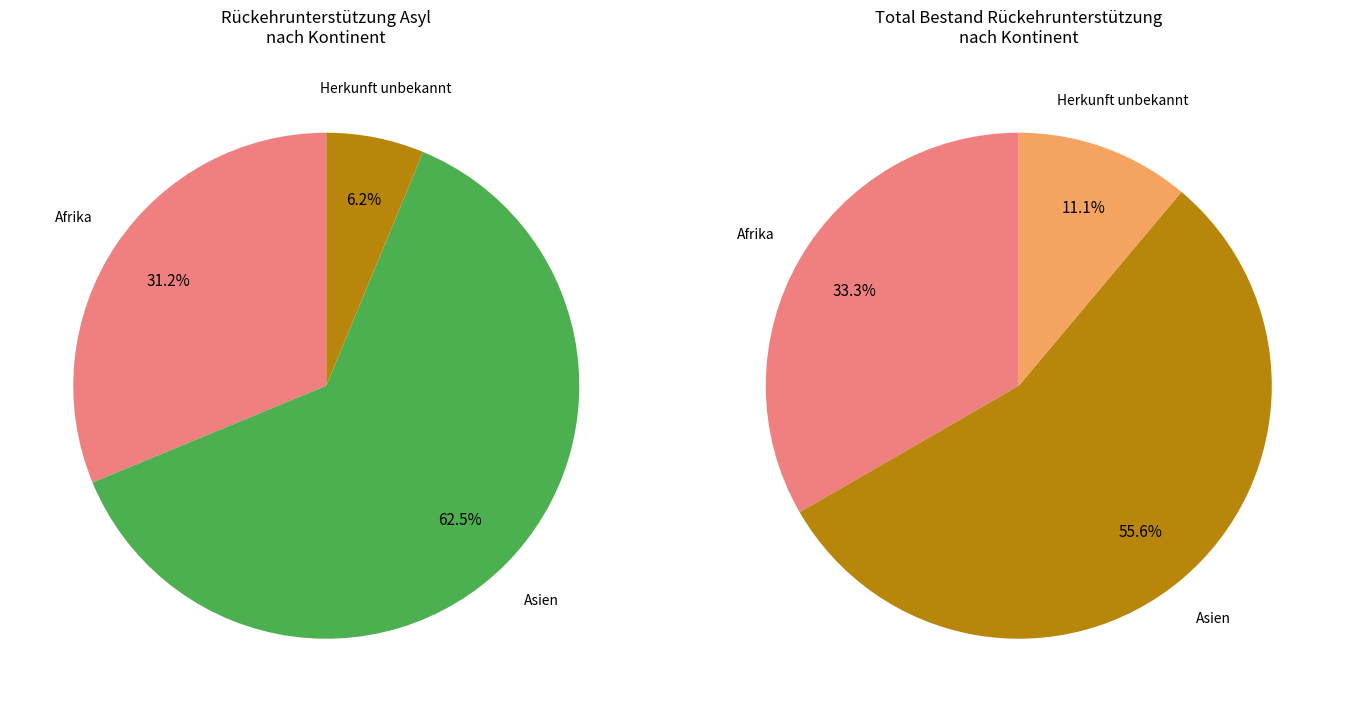

What is the change in value from Afrika to Asien?

+5